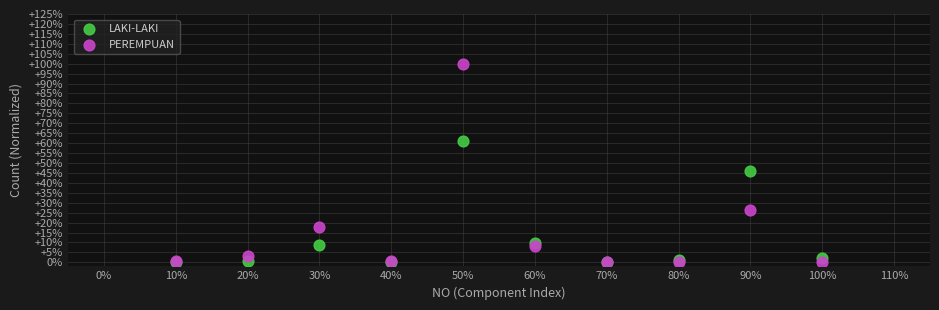

What are all the series names shown in the legend?

LAKI-LAKI, PEREMPUAN